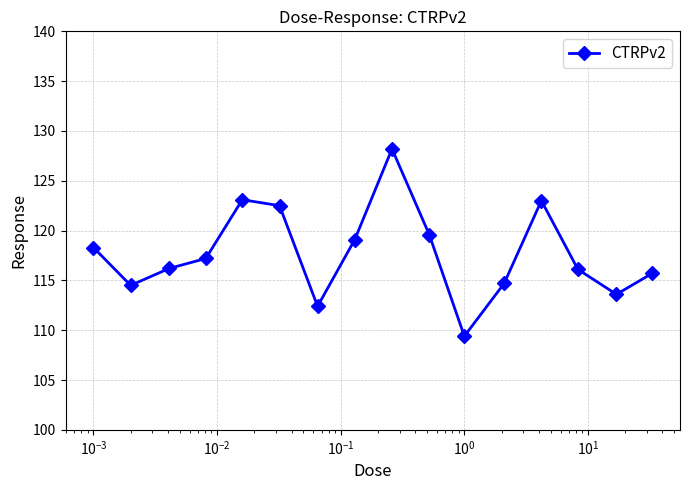

What is the maximum value shown in the chart?

128.2